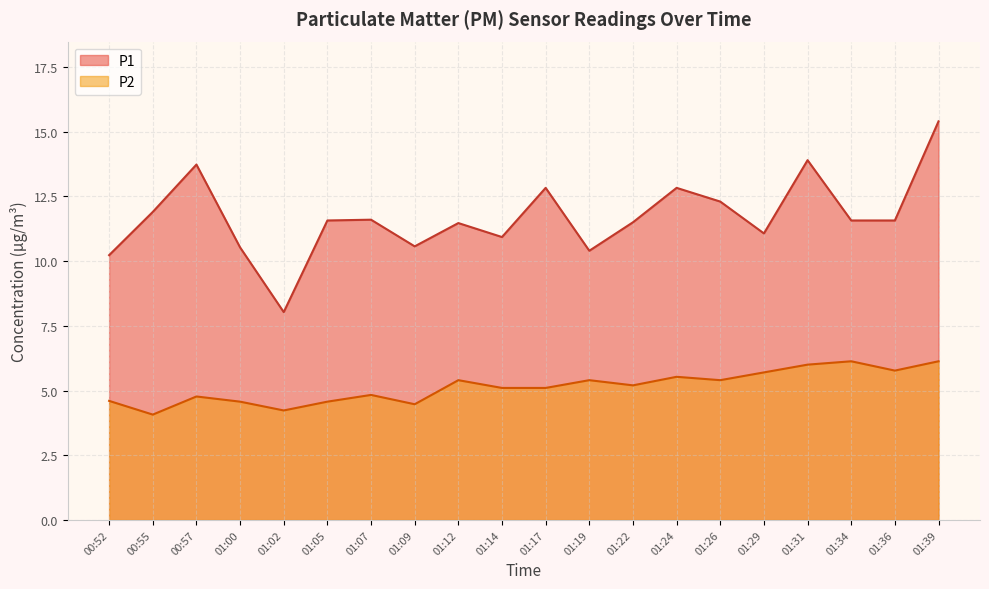

What is the total value across all series at 01:02?

12.3